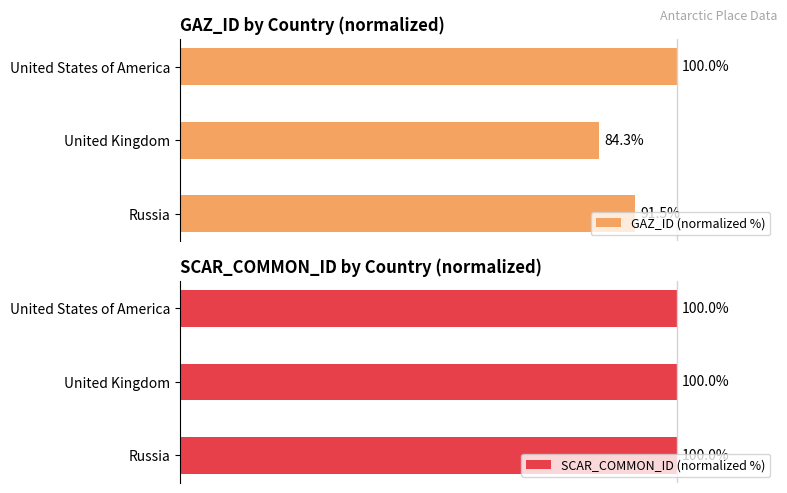

Rank the categories by GAZ_ID (normalized %) value from lowest to highest.

United Kingdom, Russia, United States of America